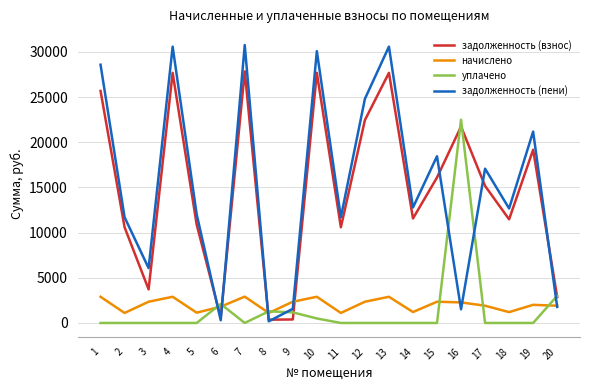

Which series has the largest total across all categories?

задолженность (пени)